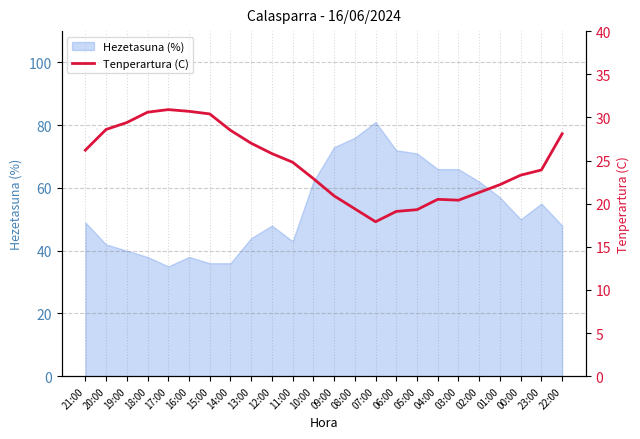

What is the maximum value for Hezetasuna (%)?

81